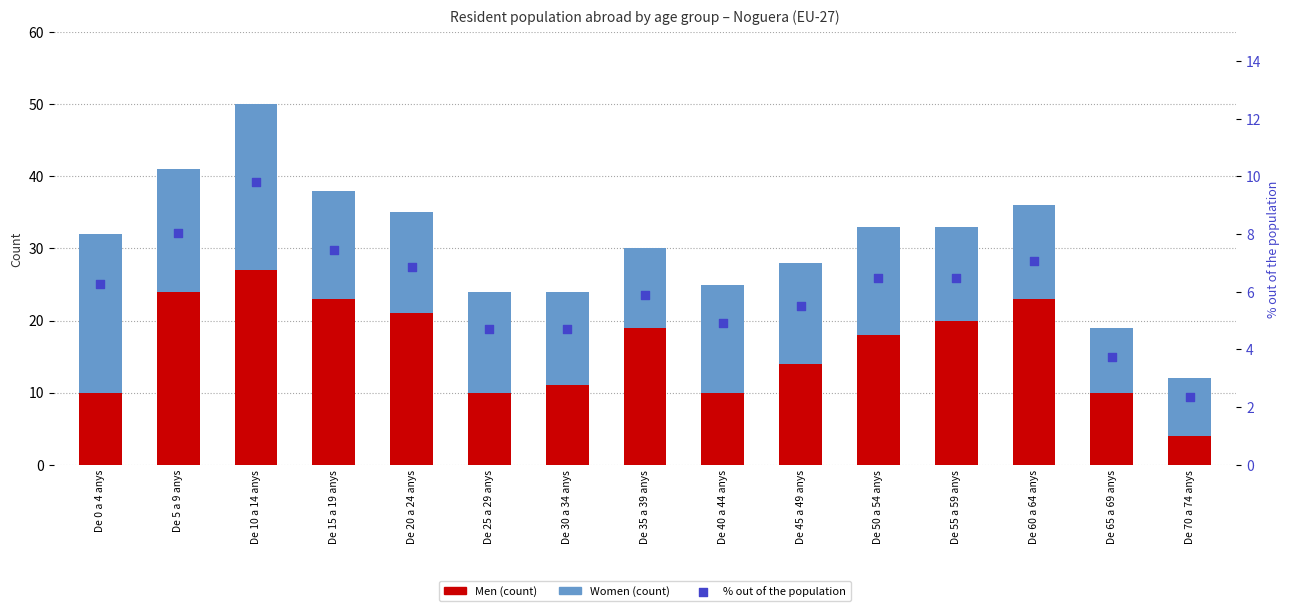

What is the total value across all series at De 30 a 34 anys?

28.7